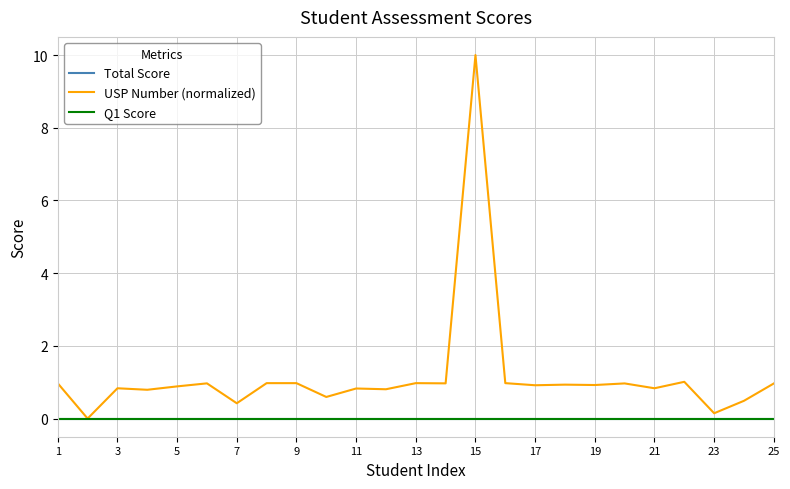

At which label is Total Score closest to 0?

1